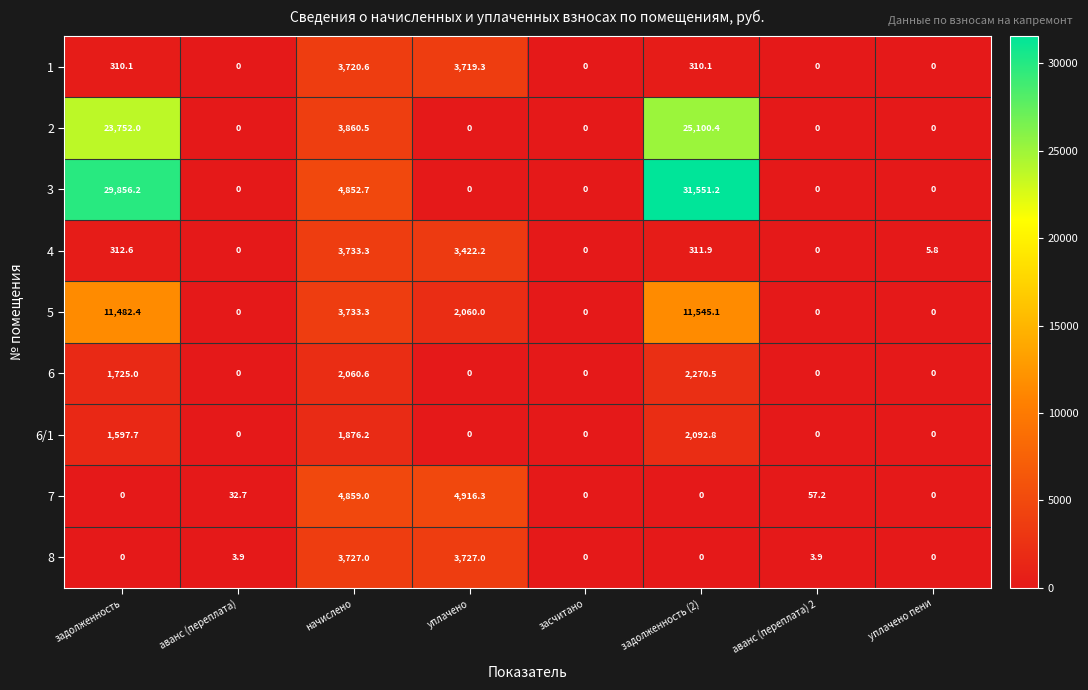

At which category is the sum across all series the highest?

задолженность (2)